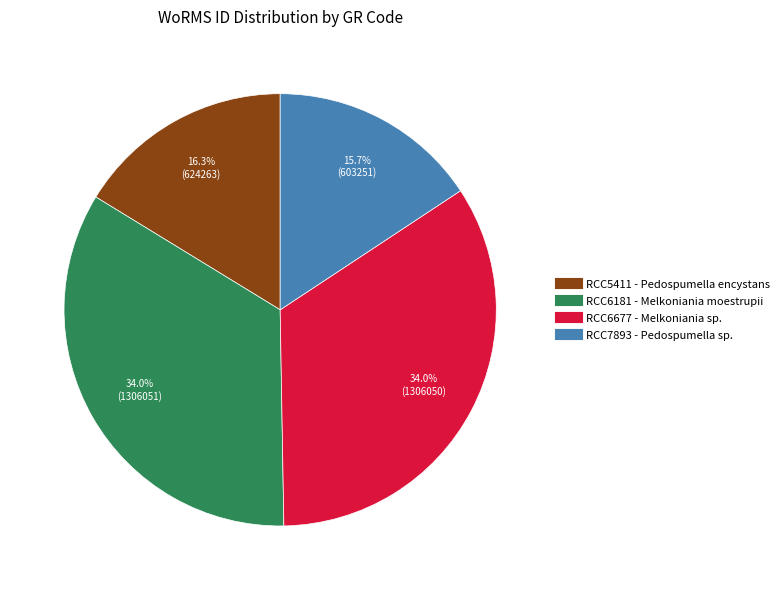

Which has a higher value, RCC5411 or RCC6677?

RCC6677